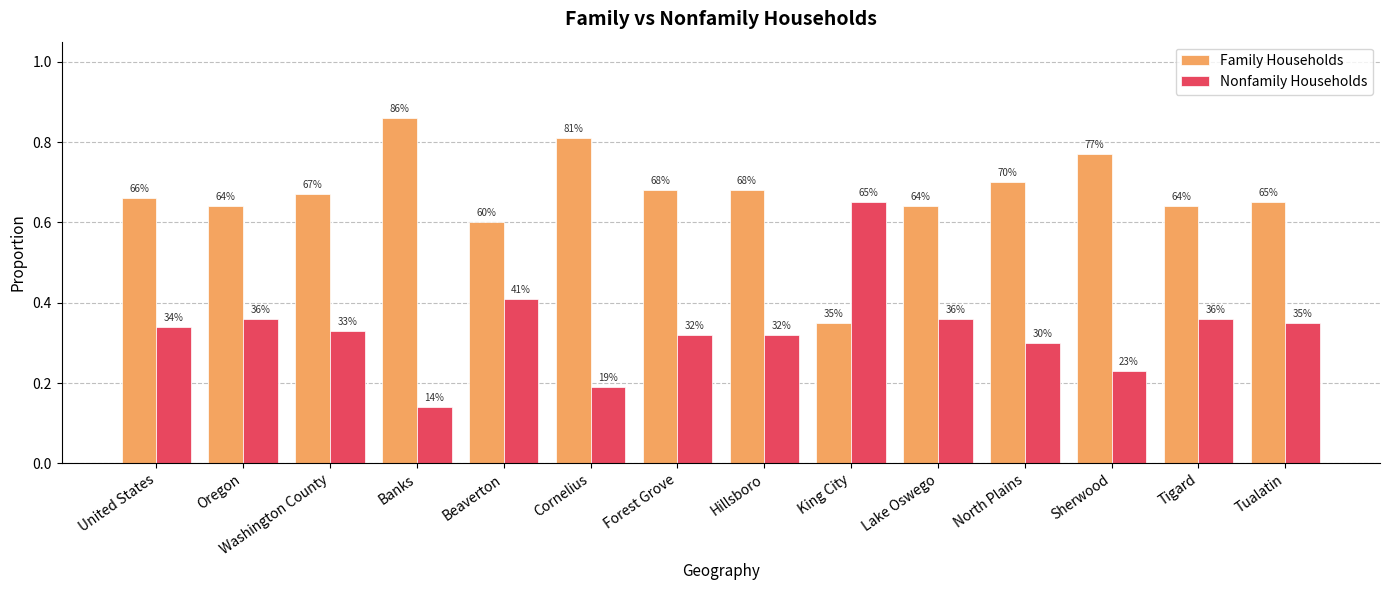

How many bars are there in total?

28